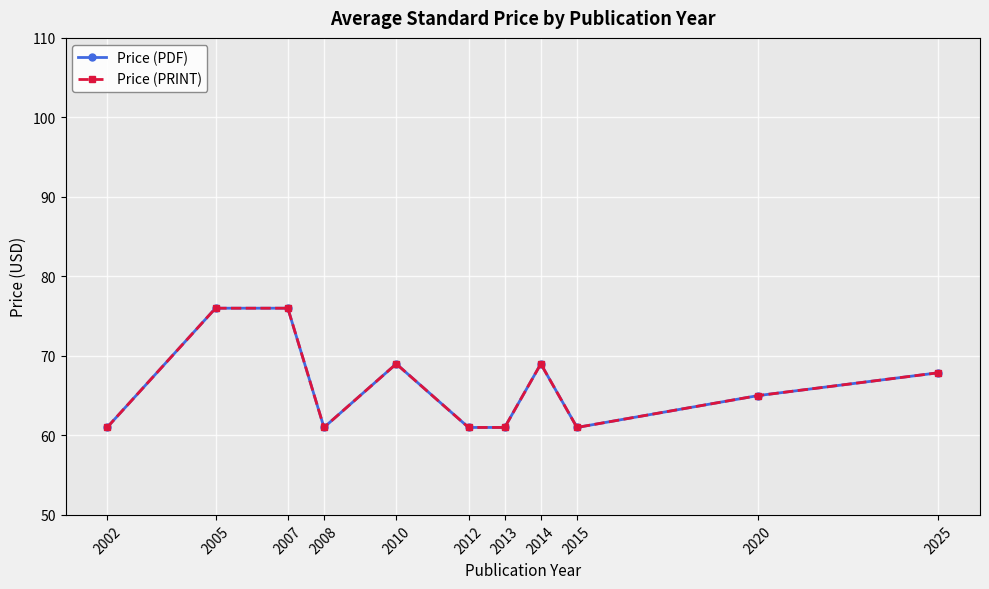

Is this an area chart (filled region under the line)?

No